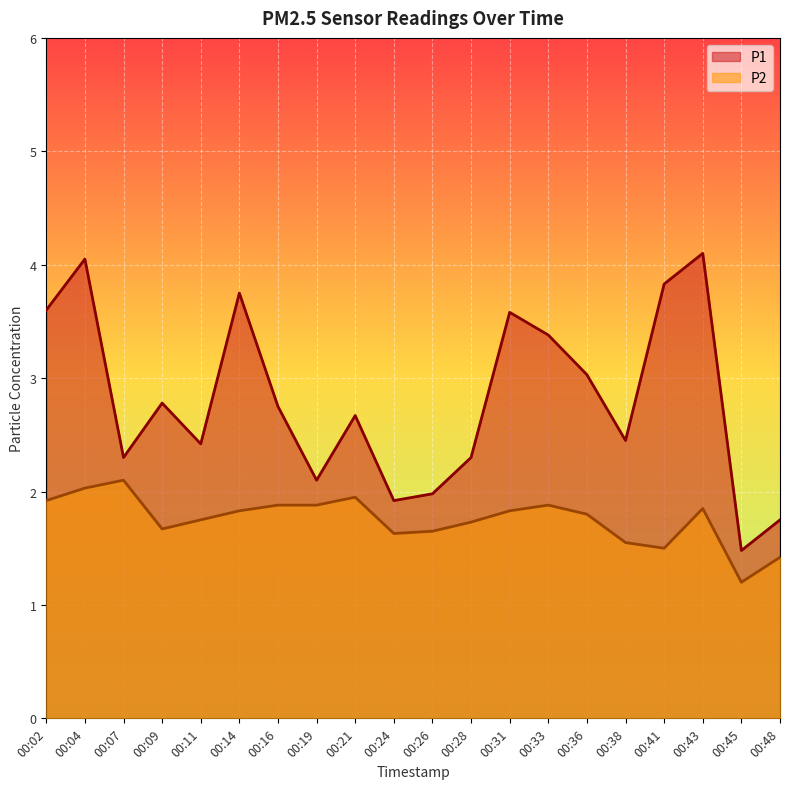

Rank the series by their average value, from lowest to highest.

P2, P1